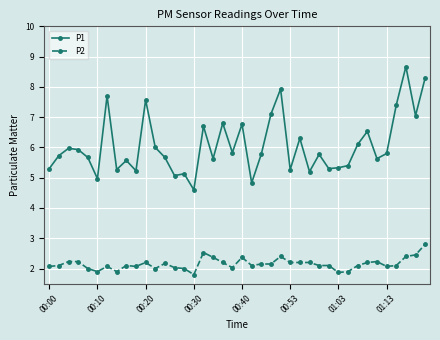

What is the greatest value displayed?

8.7